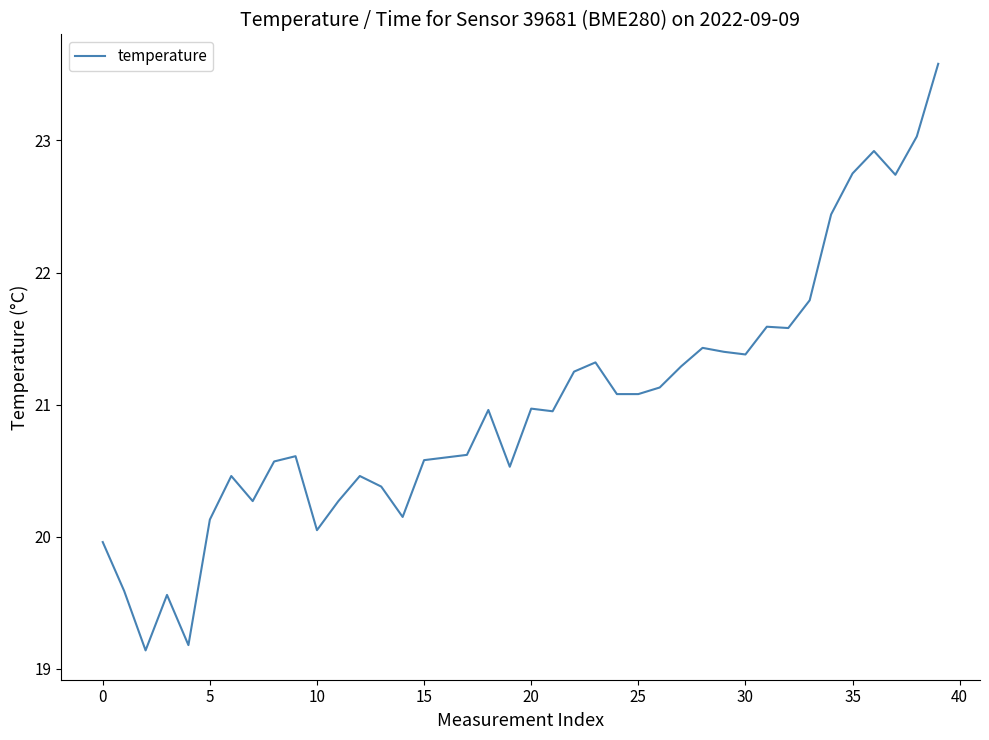

How many lines are shown in the chart?

1